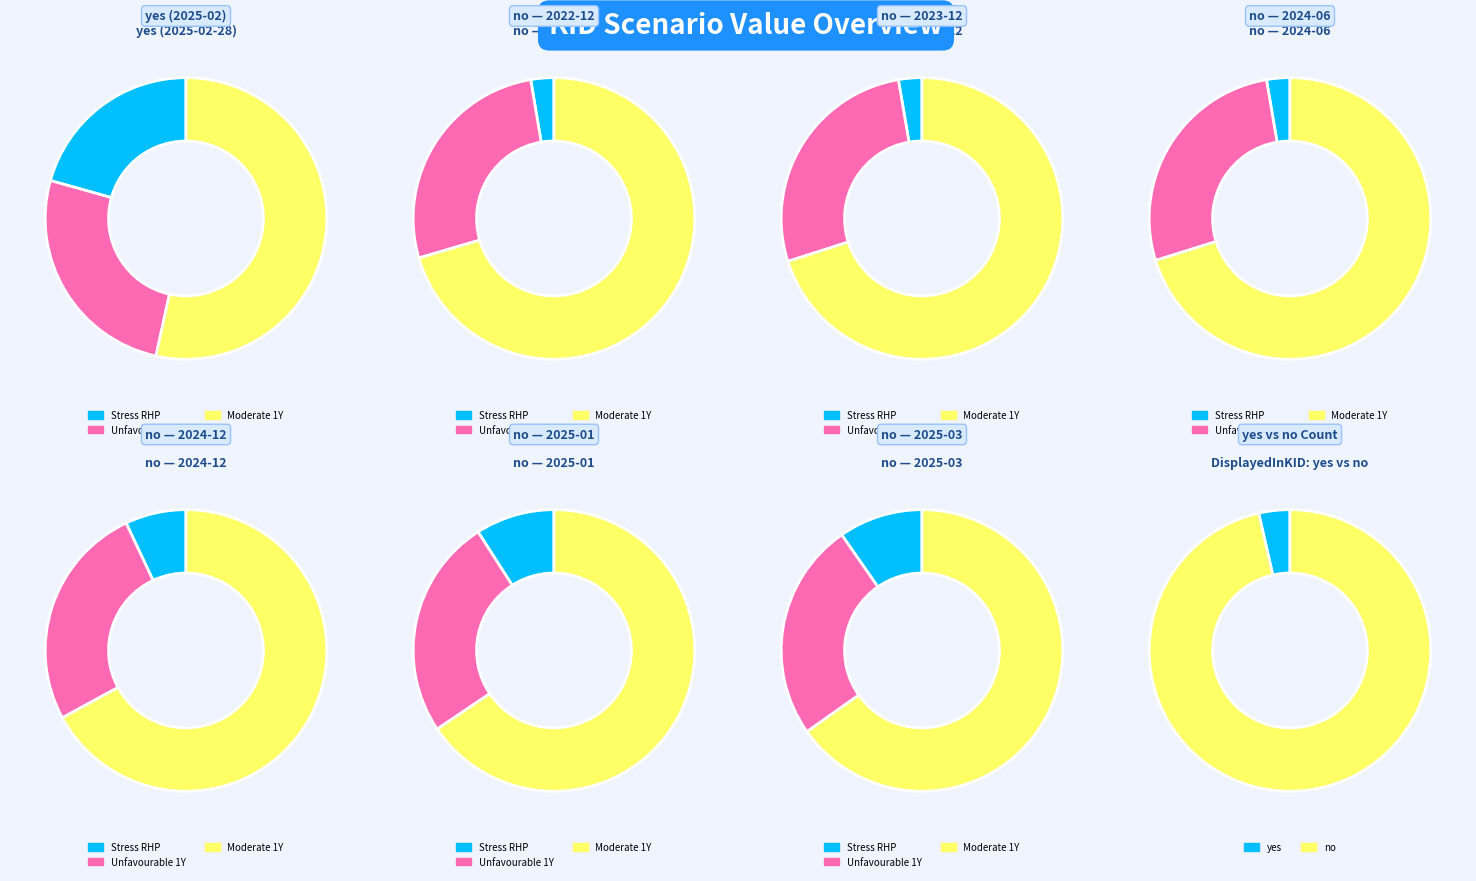

Does yes account for over 50% of the chart?

No